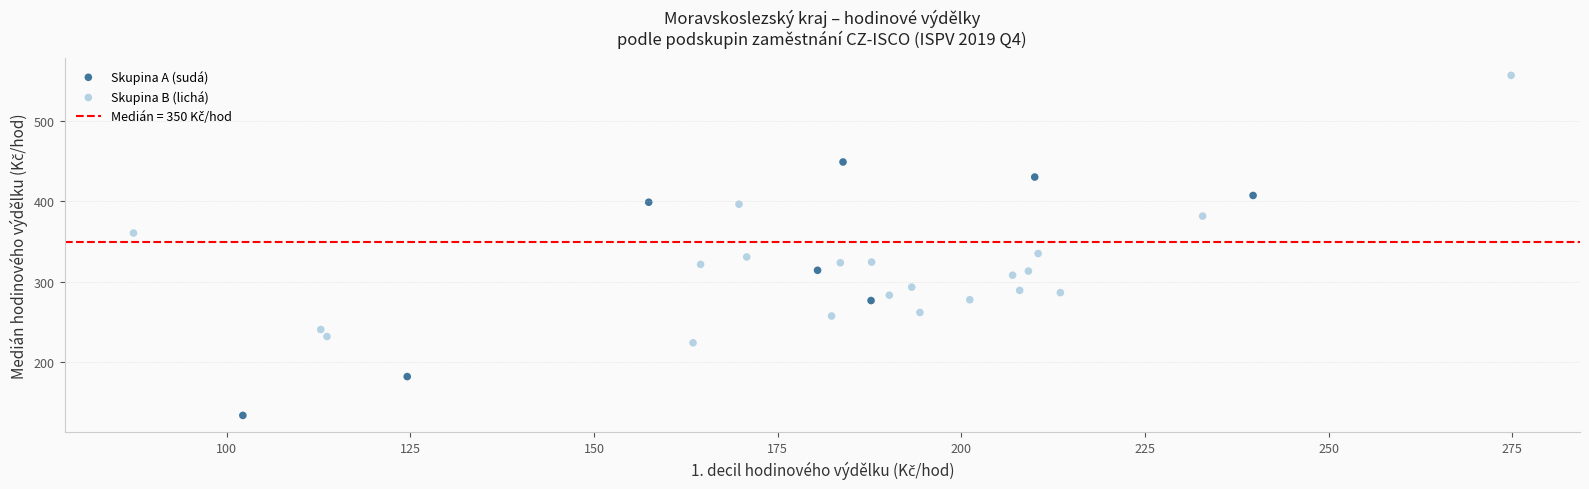

Which series reaches the minimum Y coordinate?

Skupina A (sudá)